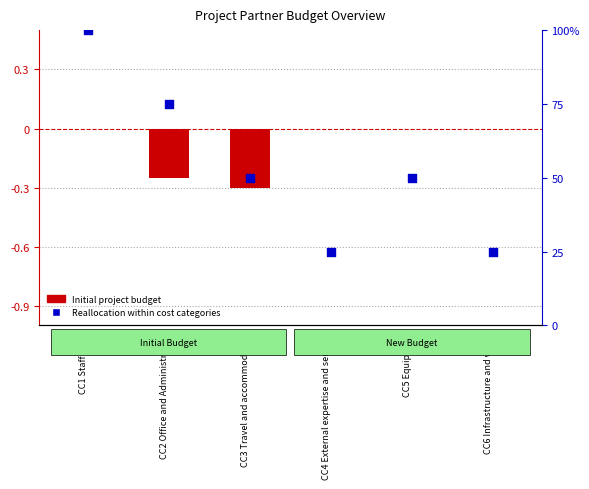

Which series has the largest Y range (max minus min)?

Reallocation within cost categories